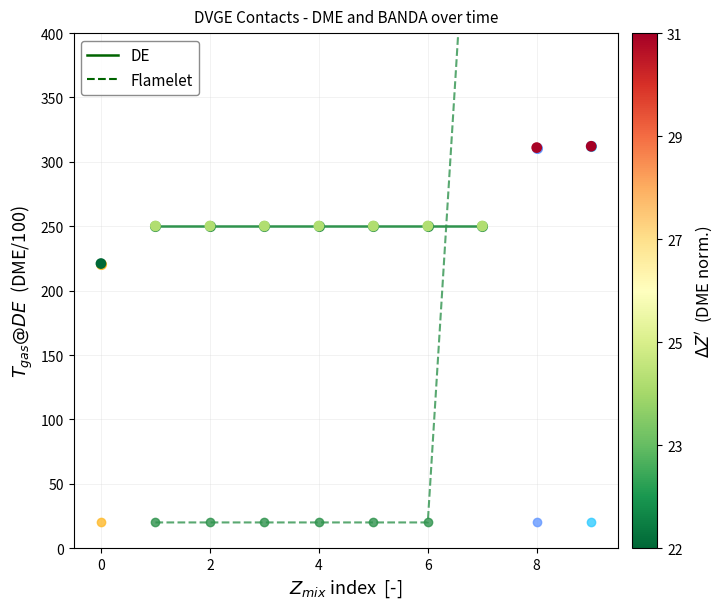

Which series has the widest spread of Y values?

Flamelet – VGL-243